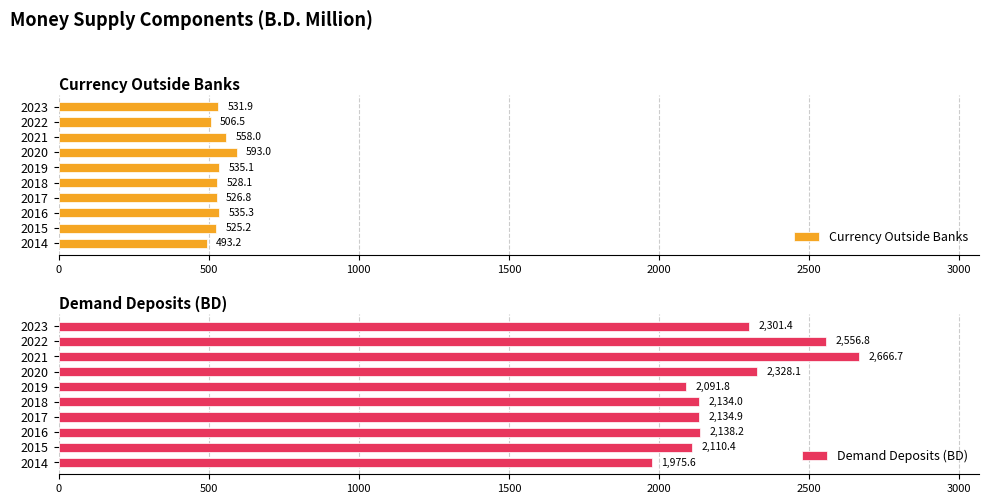

Are the bars grouped side by side (vs. stacked)?

Yes